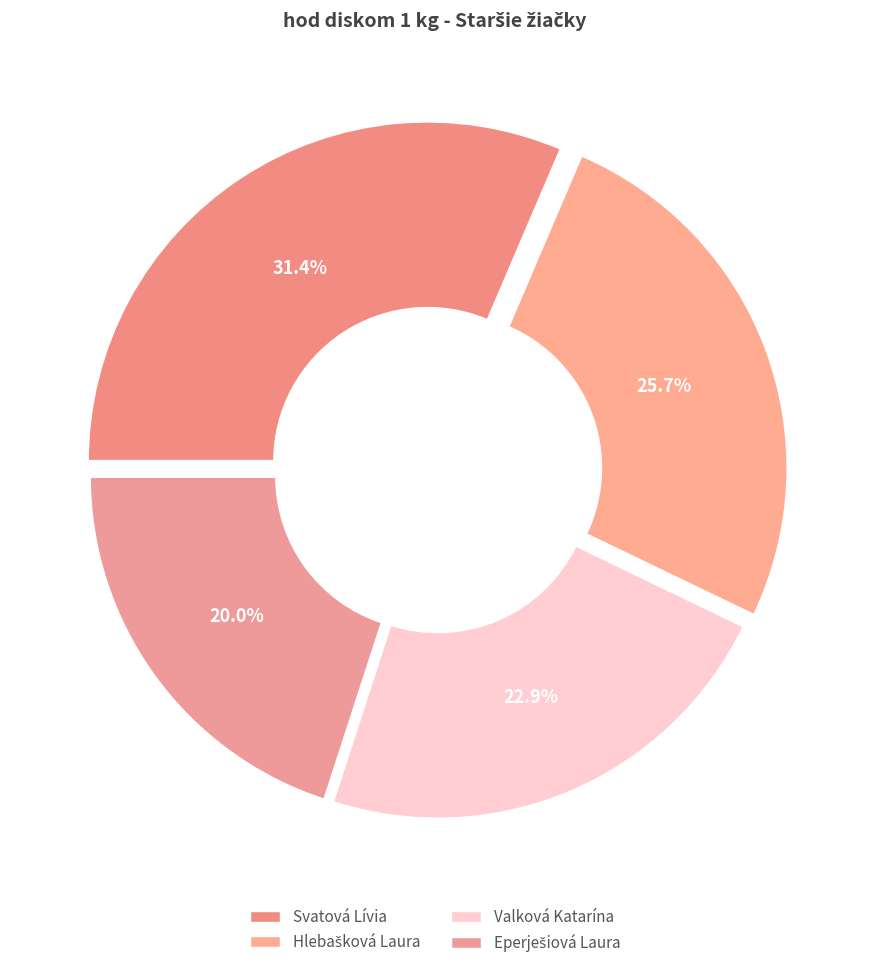

What percentage is the Svatová Lívia slice, to the nearest percent?

31%